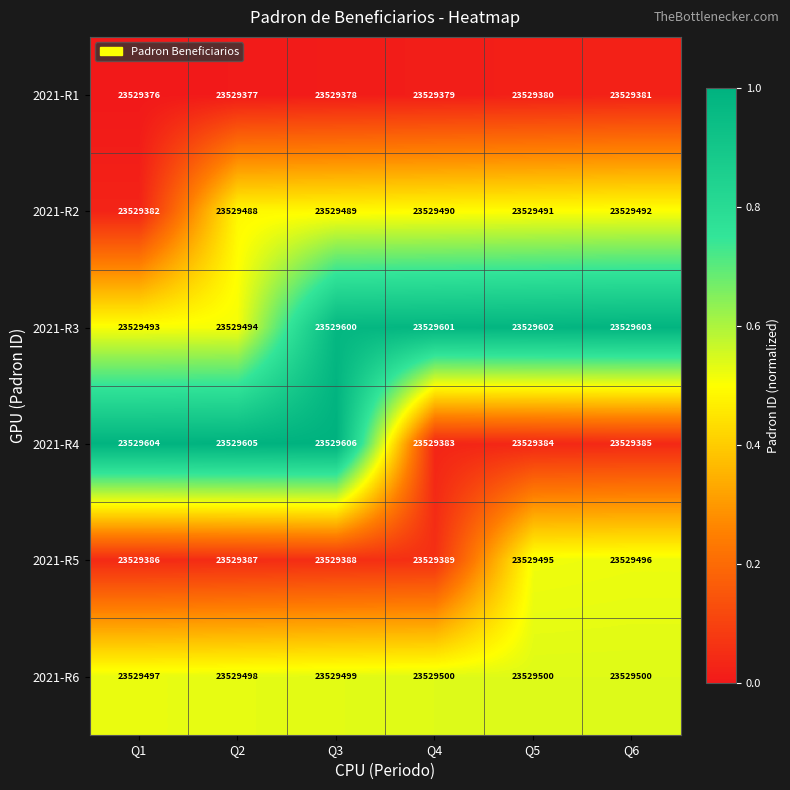

What is the maximum value shown in the chart?

23529606